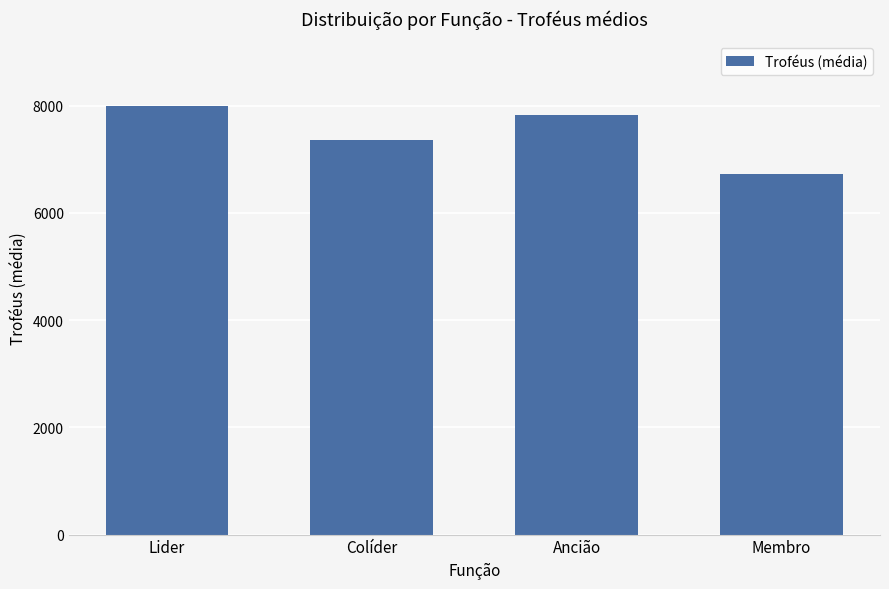

Rank the categories by value from lowest to highest.

Membro, Colíder, Ancião, Lider